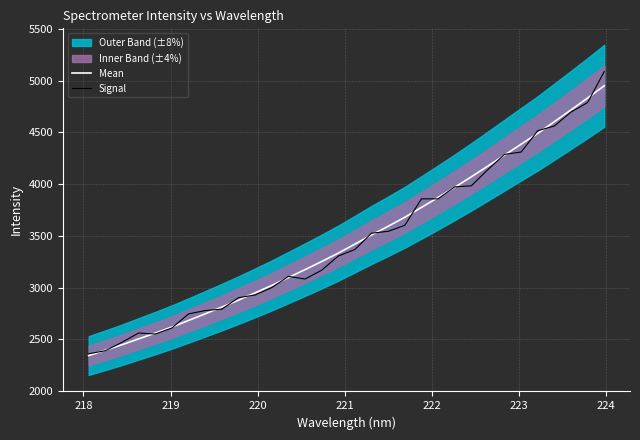

What is the maximum value for Signal?

5088.7